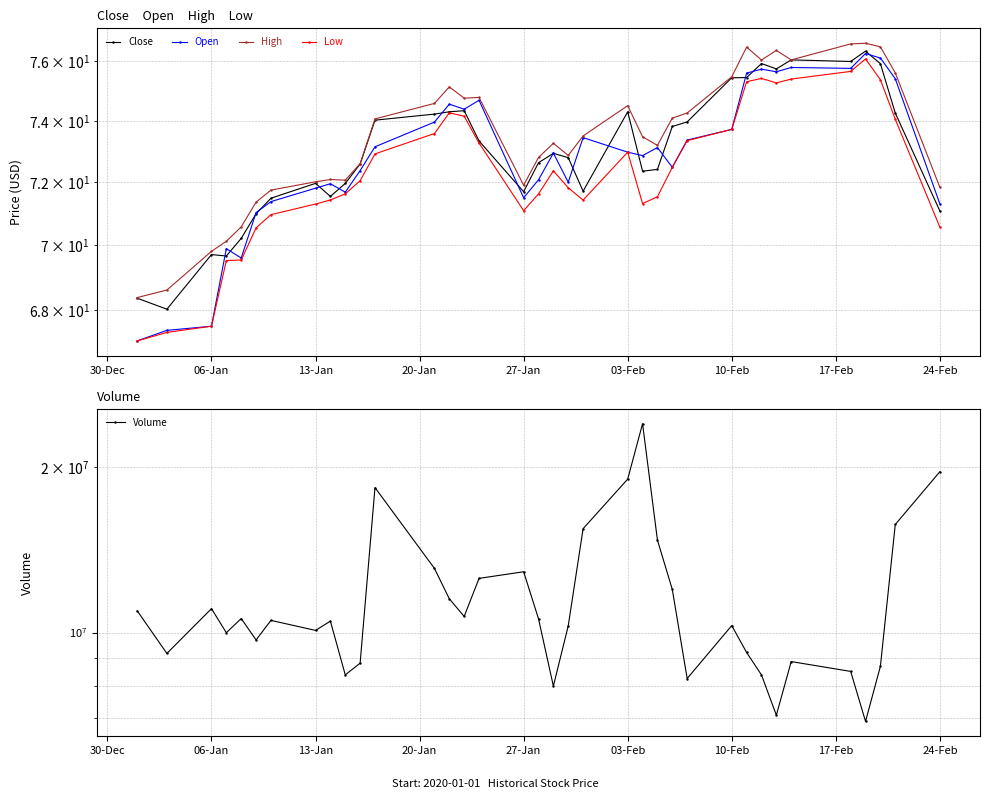

What is the sum of all Close values?

2627.4